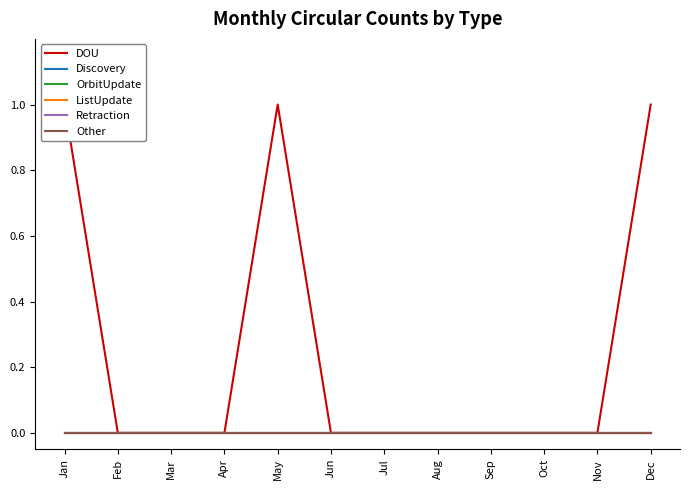

Between Apr and Oct, which series saw the biggest shift?

DOU